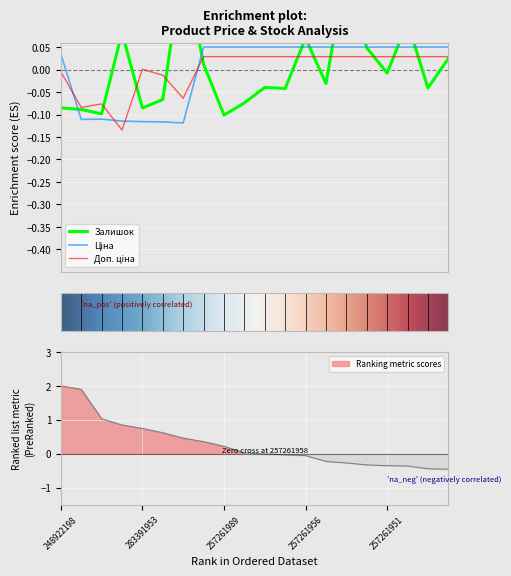

What is the lowest value of the Залишок series?

-0.1